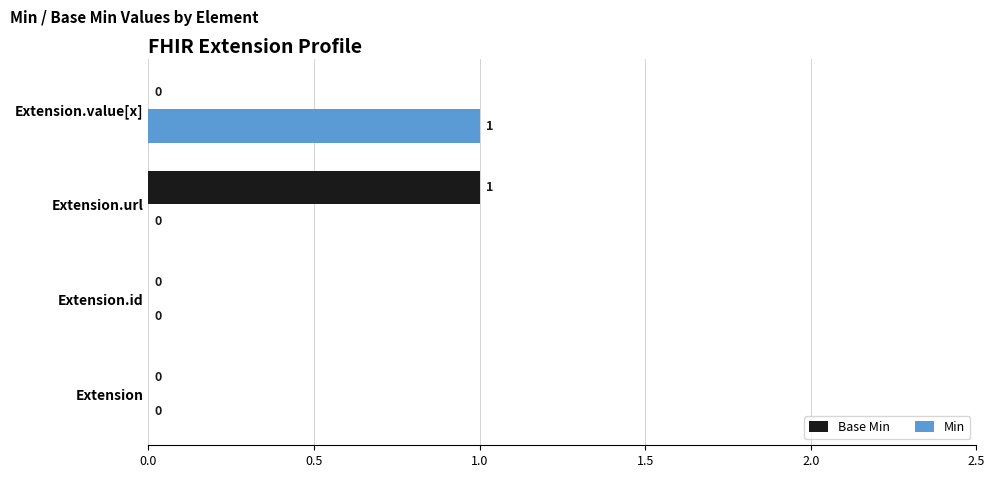

Is the value of Base Min at Extension.url greater than the value of Min at Extension?

Yes